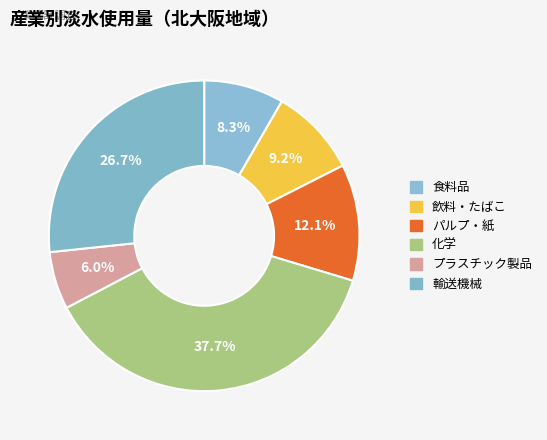

Between パルプ・紙 and 化学, which is larger?

化学